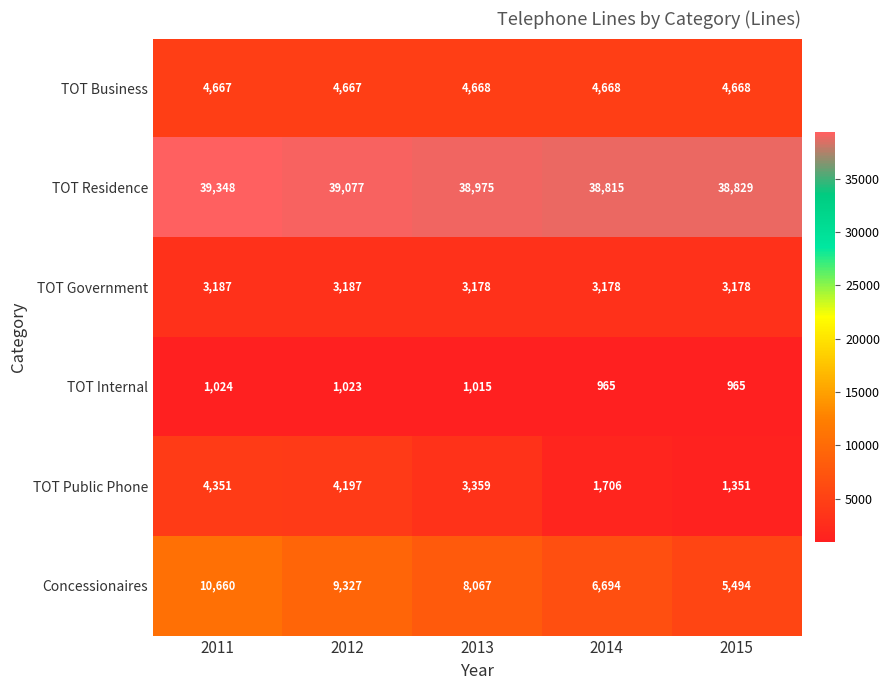

What is the smallest value displayed?

965